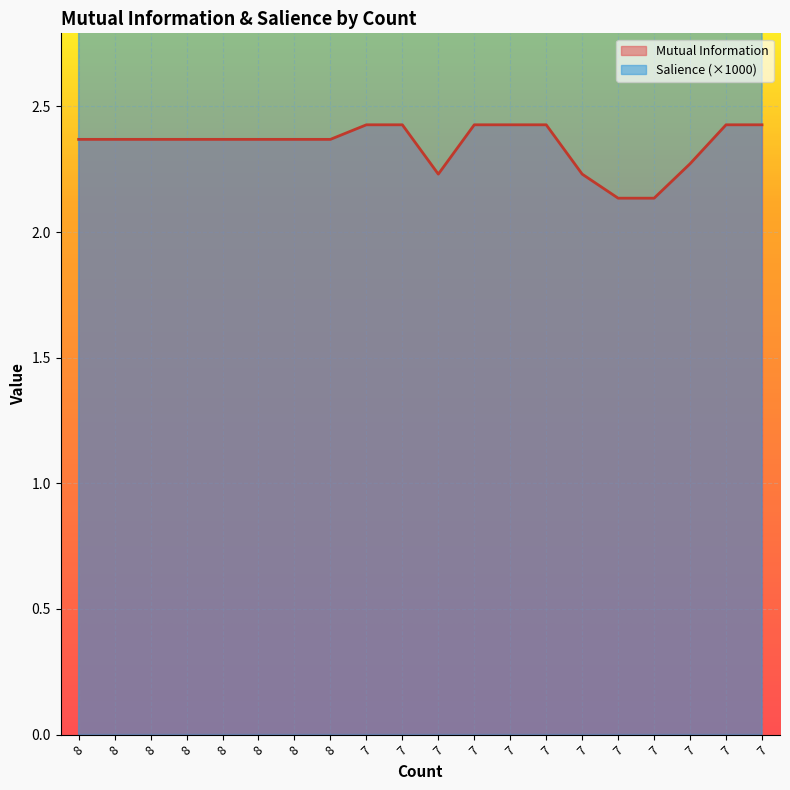

Which category has the lowest value across all series?

7